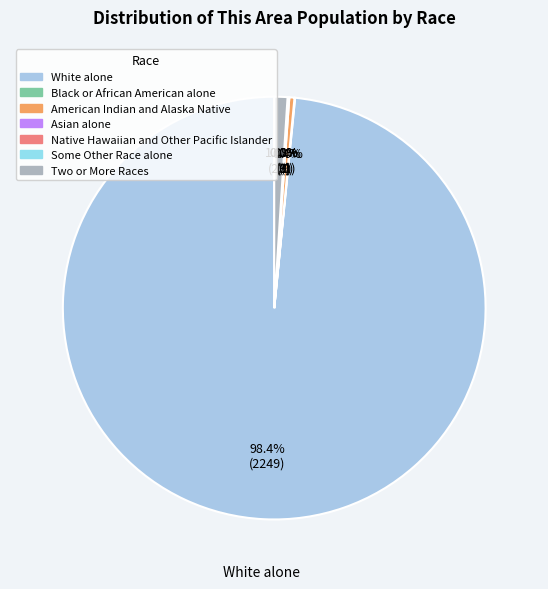

How many segments does this pie chart have?

7